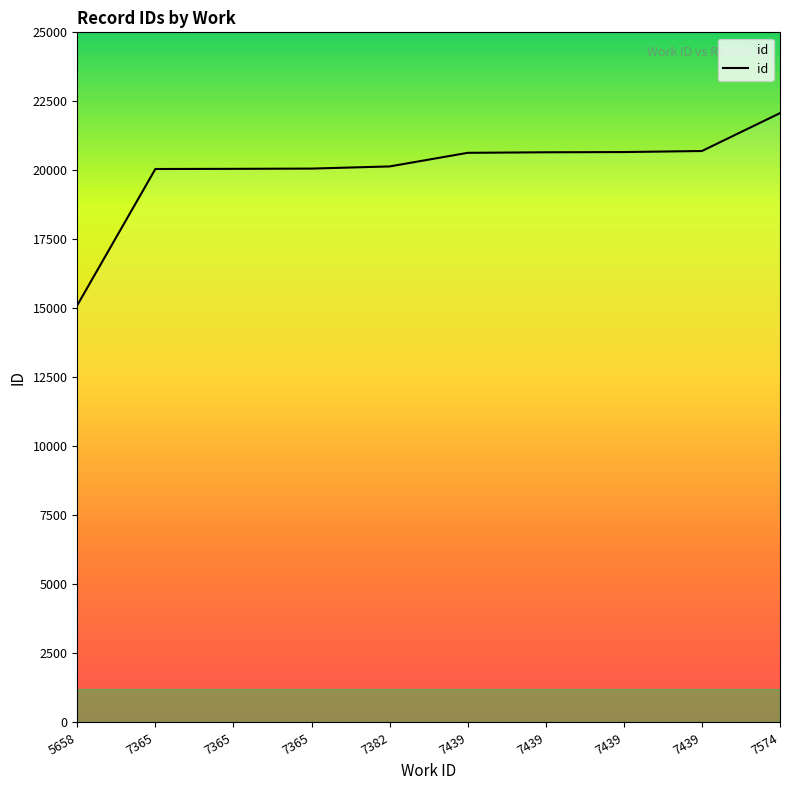

How many lines are shown in the chart?

1